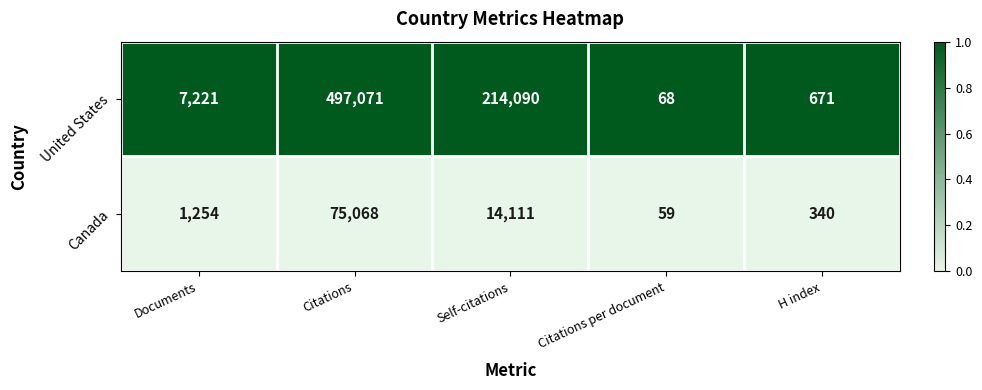

Reading left to right, extract all data points from this chart.

United States: Documents=7221	Citations=497071	Self-citations=214090	Citations per document=68	H index=671
Canada: Documents=1254	Citations=75068	Self-citations=14111	Citations per document=59	H index=340